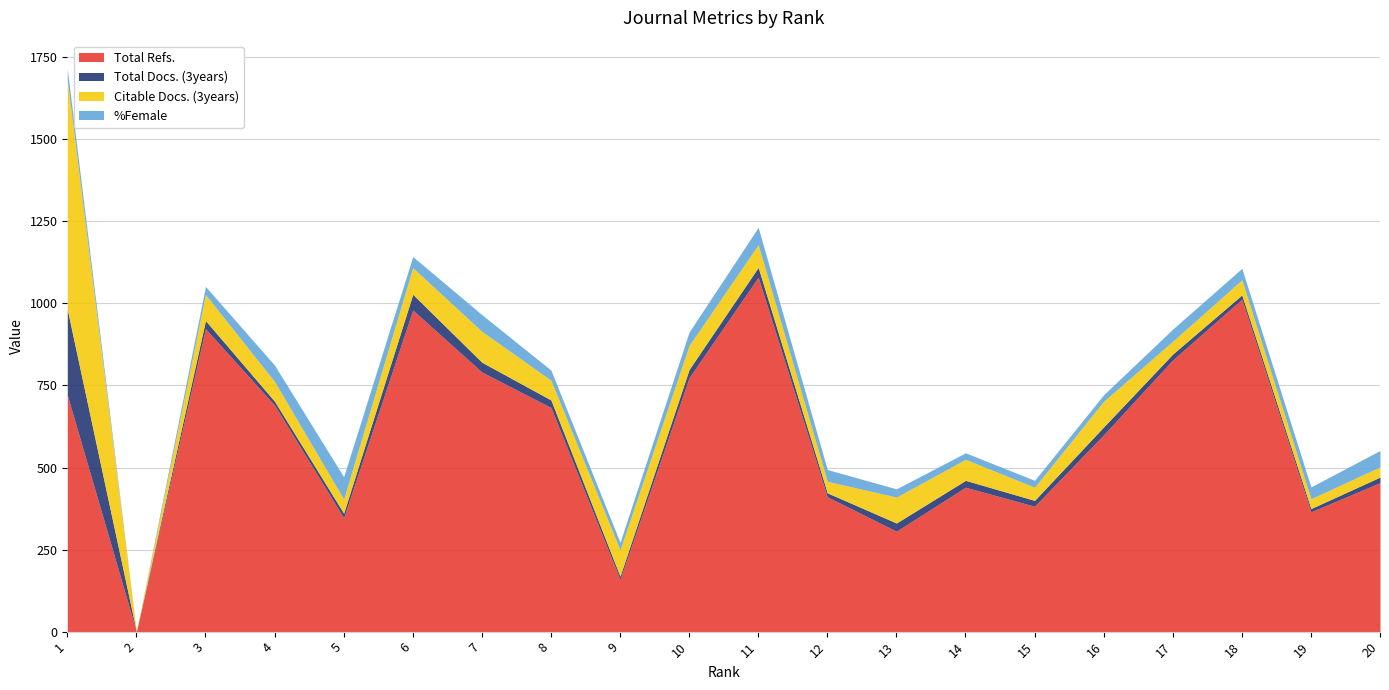

At 5, list the series in order from largest to smallest.

Total Refs., %Female, Citable Docs. (3years), Total Docs. (3years)